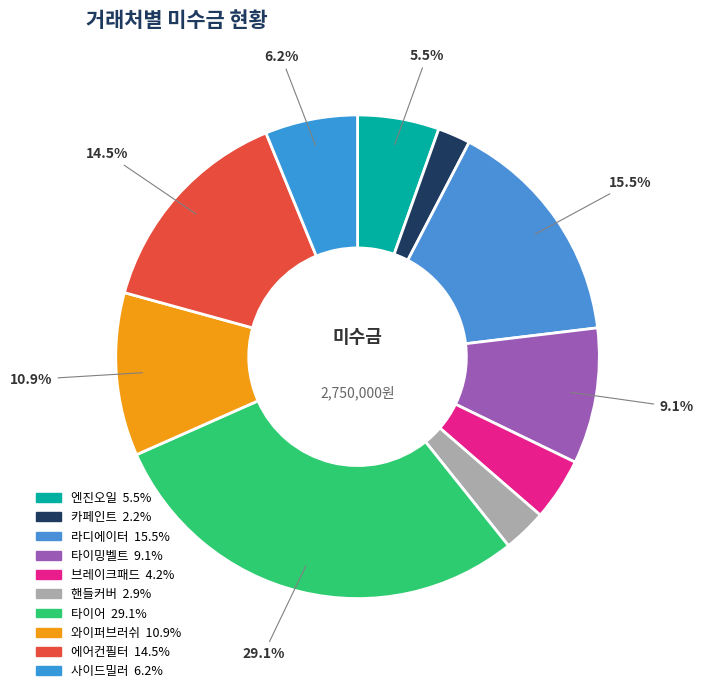

Does any single category account for the majority?

No